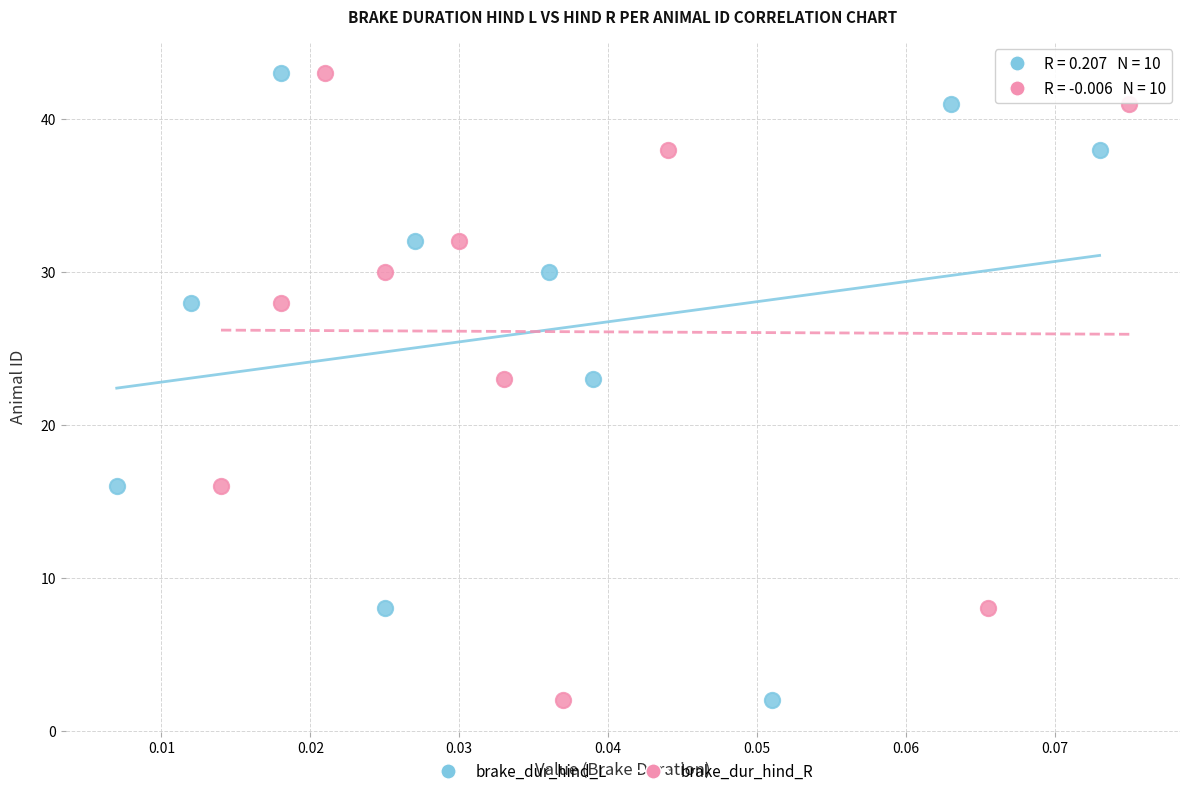

What are all the series names shown in the legend?

brake_dur_hind_L, brake_dur_hind_R